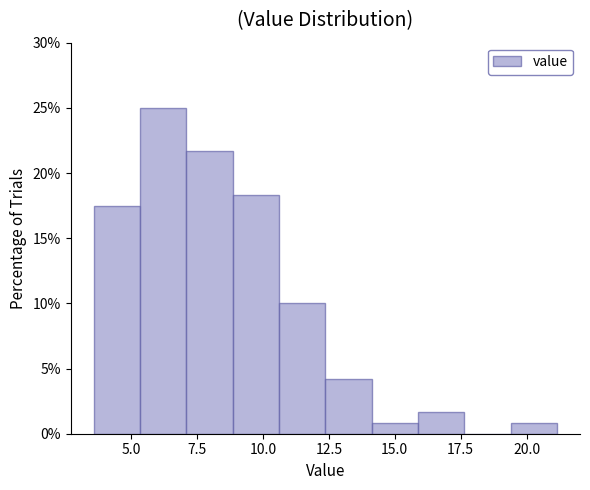

Read against the x-axis, roughly where is the centre of the tallest bar?

6.0